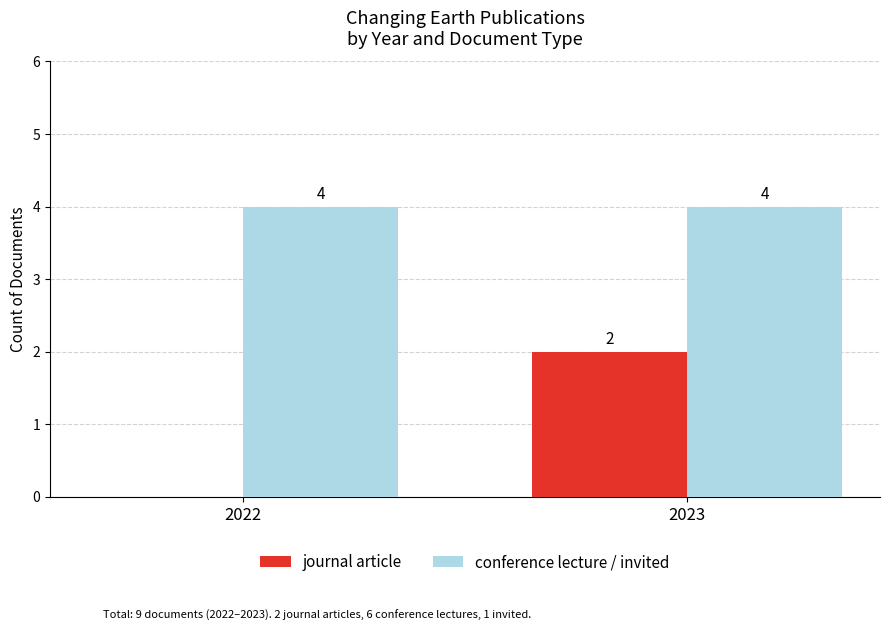

Are the bars grouped side by side (vs. stacked)?

Yes